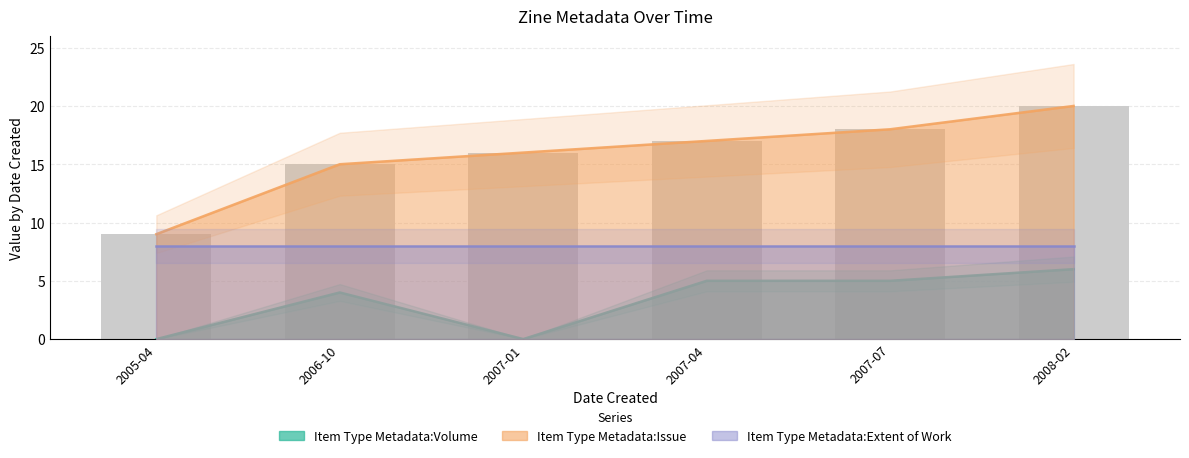

How many values in the Item Type Metadata:Volume series are below 5?

3